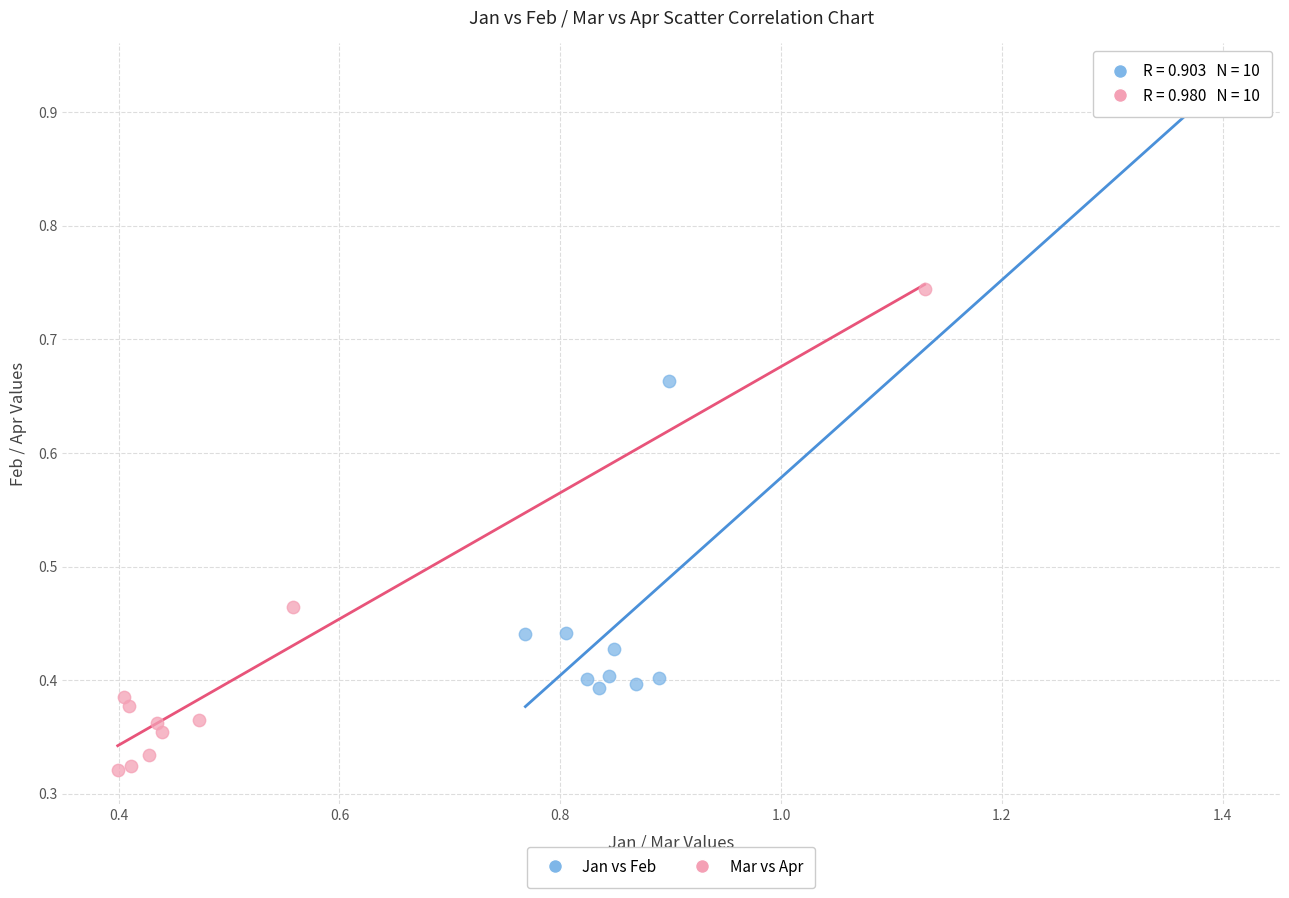

Which series reaches the minimum Y coordinate?

Mar vs Apr